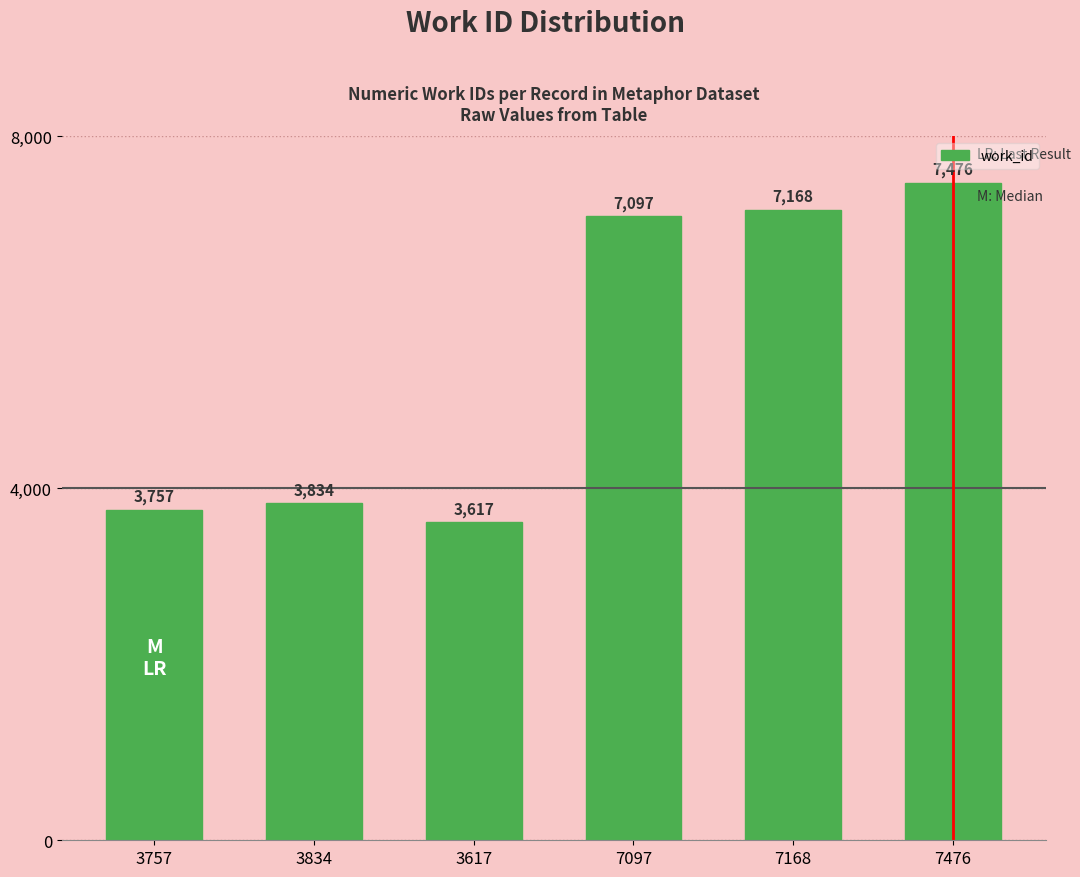

What is the greatest value displayed?

7476